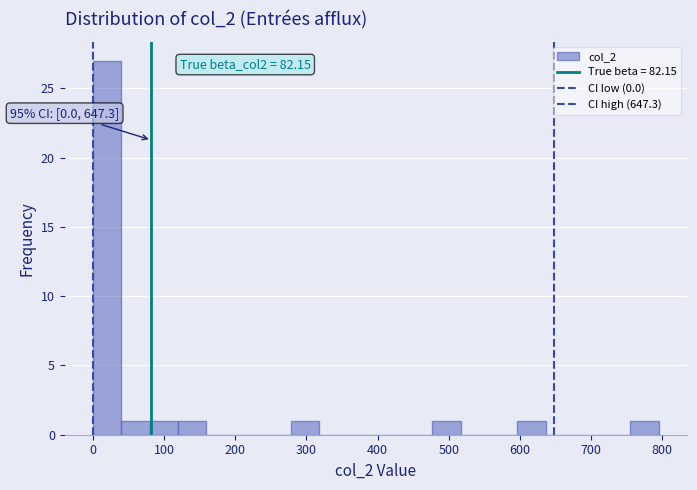

Around what value on the x-axis is the tallest bar? Give the approximate position of its centre, as read against the axis.

20